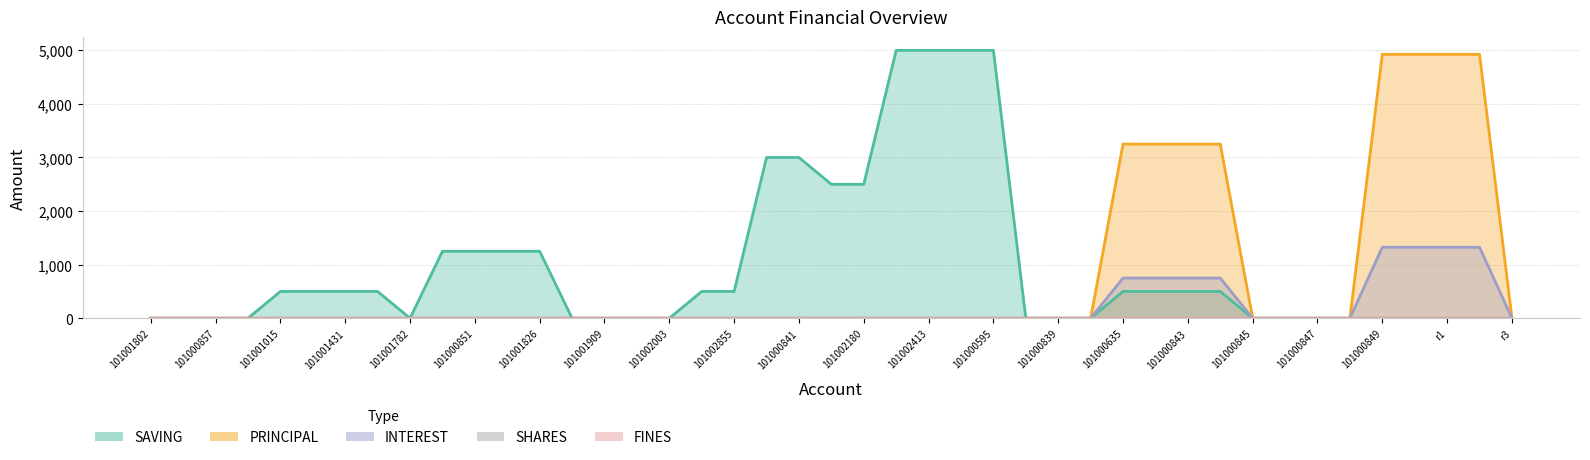

True or false: FINES and SHARES cross at least once.

False